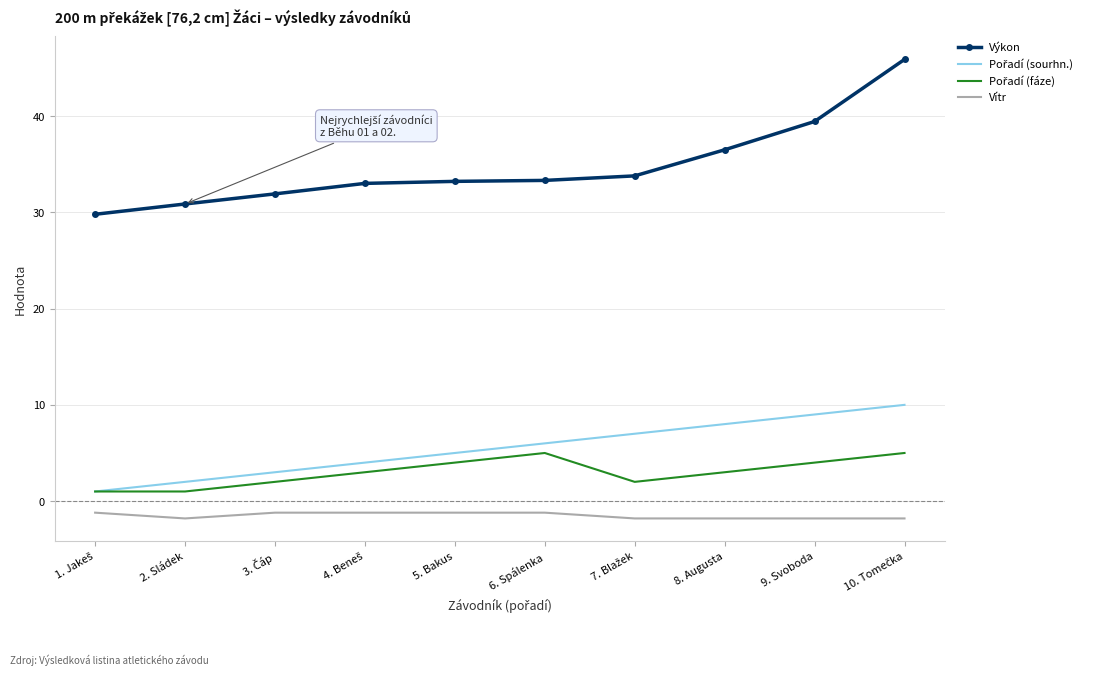

Which series has the widest spread of values?

Výkon